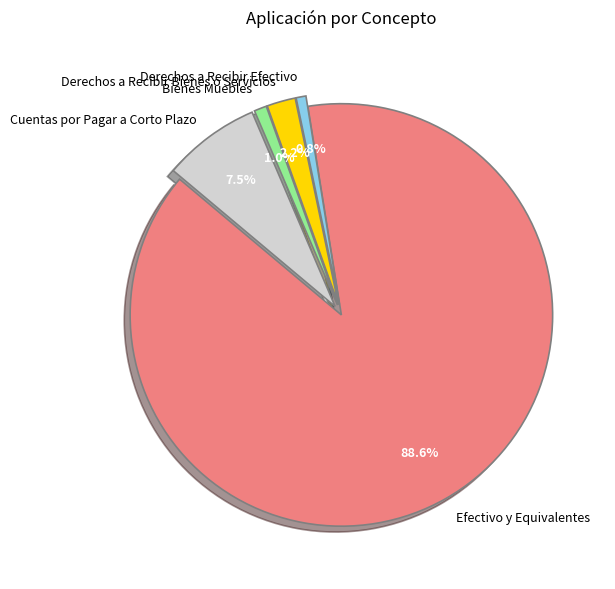

Which has a higher value, Efectivo y Equivalentes or Bienes Muebles?

Efectivo y Equivalentes